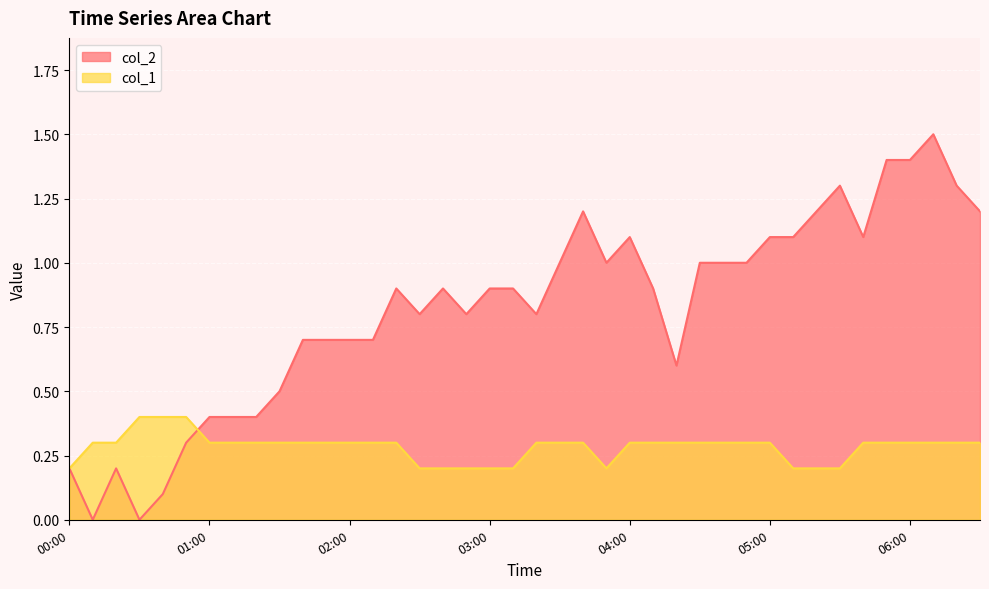

How many data points in col_2 are above 0?

38